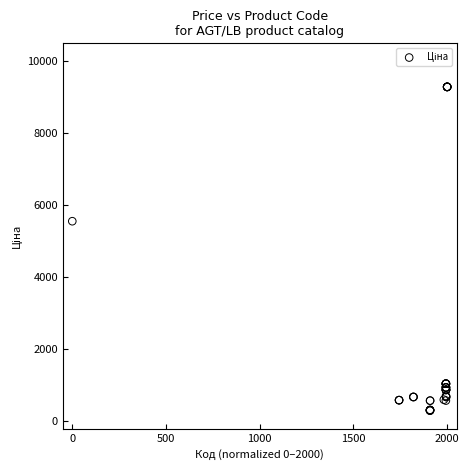

What Y value in the scatter plot is closest to 4797?

5560.3